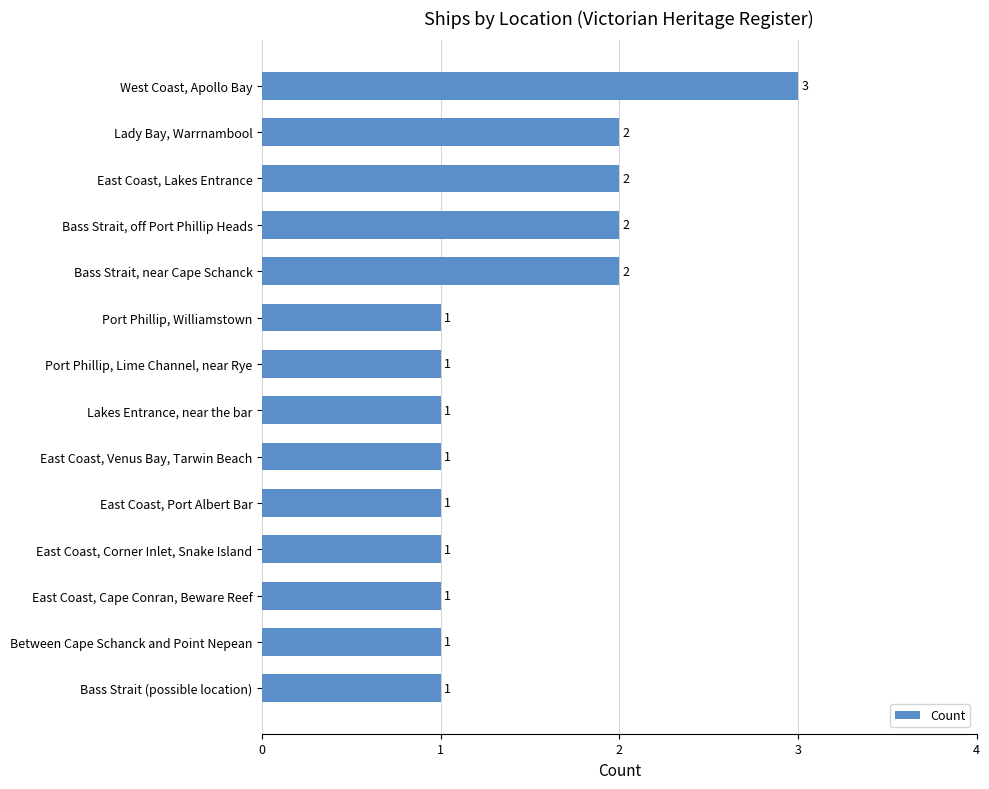

Which has a higher value, Between Cape Schanck and Point Nepean or East Coast, Lakes Entrance?

East Coast, Lakes Entrance